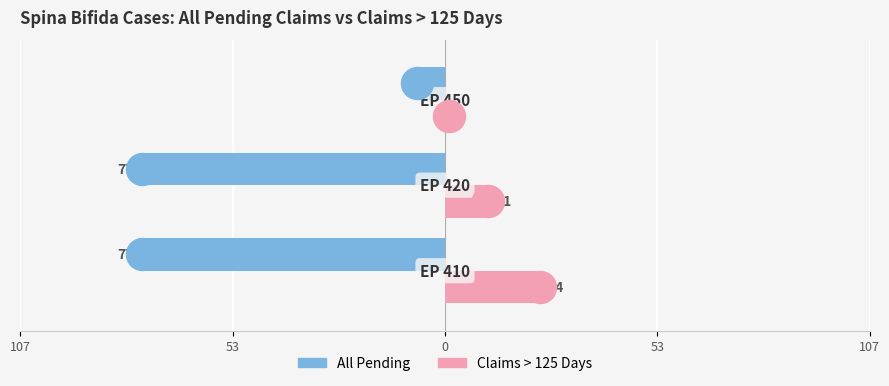

Which series contains the highest Y value?

Claims > 125 Days